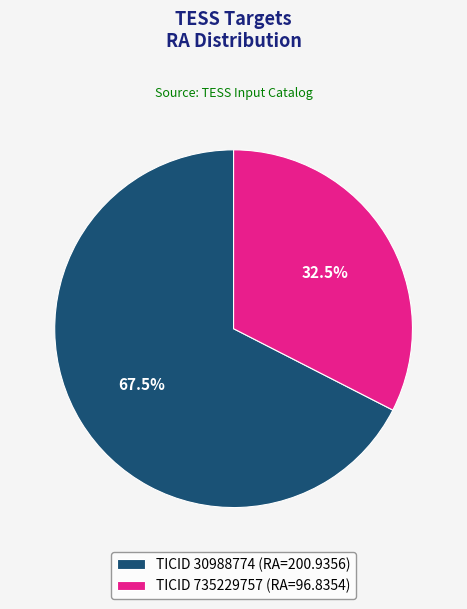

How many slices are in this pie chart?

2